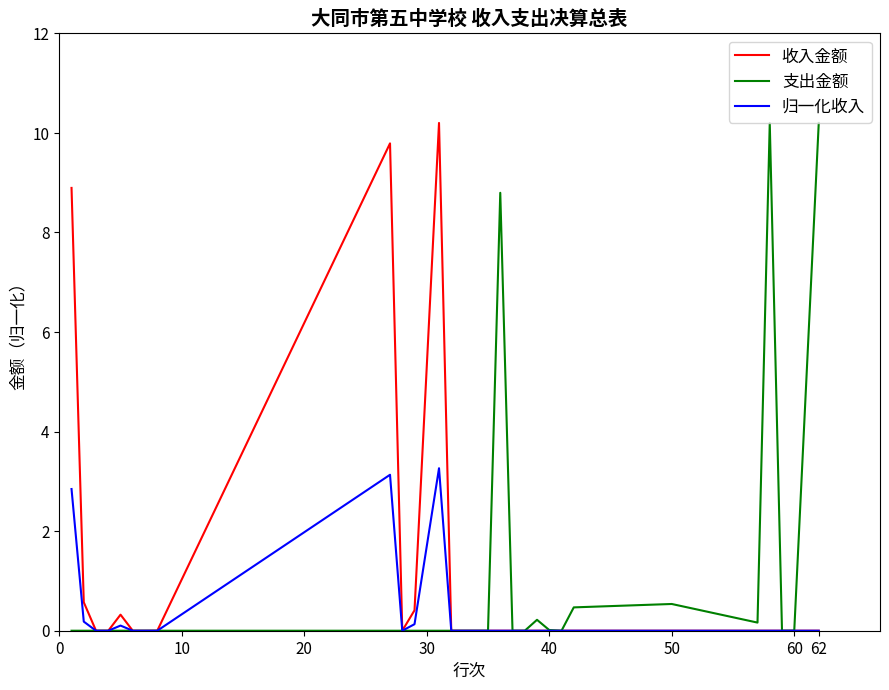

How many lines are shown in the chart?

3